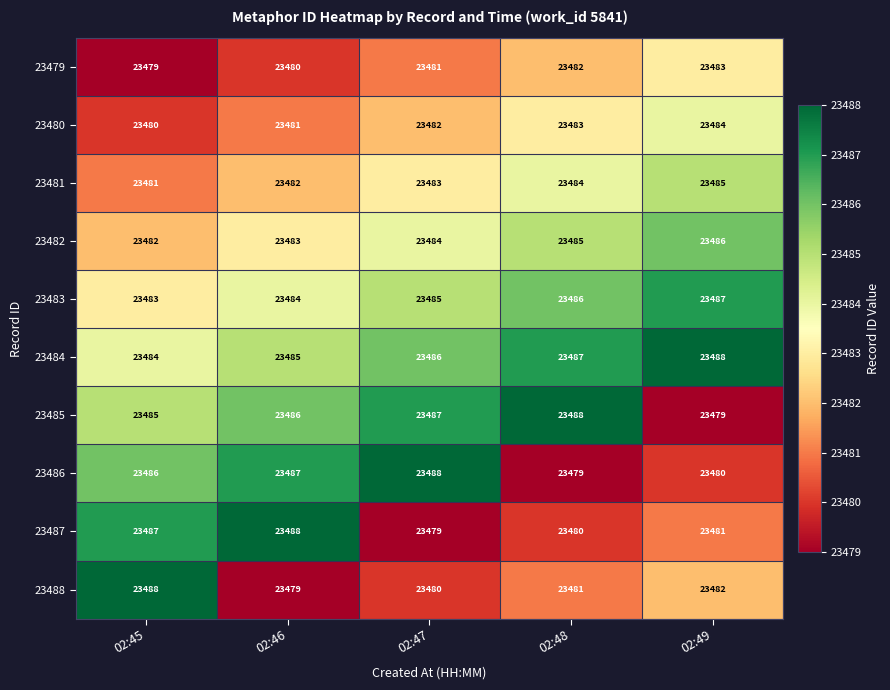

What is the difference between the maximum and minimum values in the 23485 series?

9